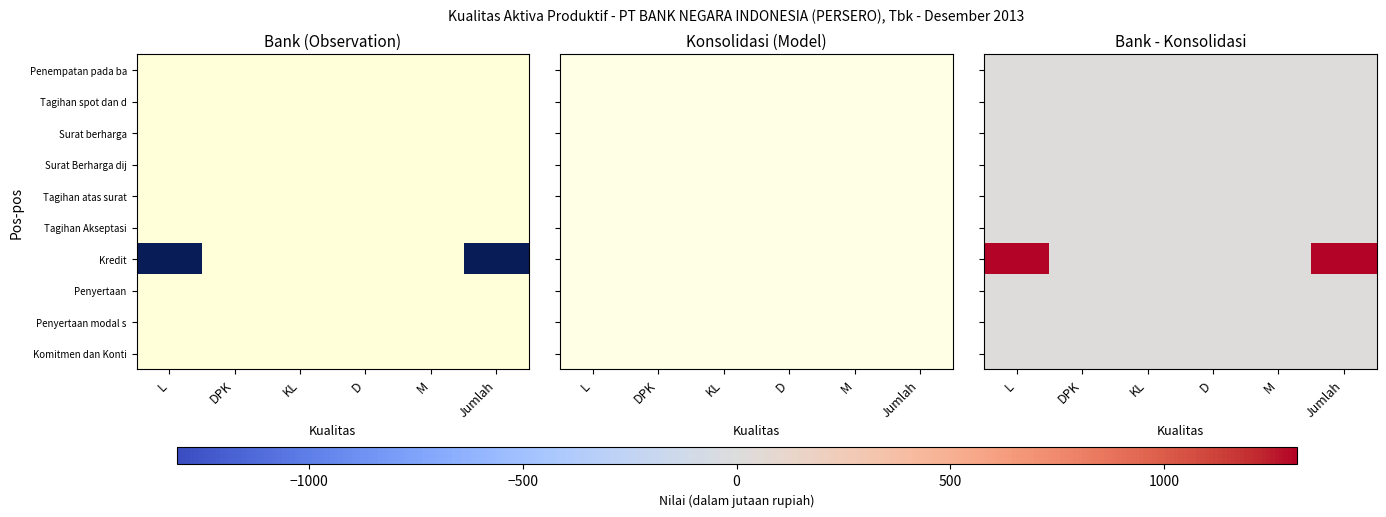

What is the maximum value shown in the chart?

1310